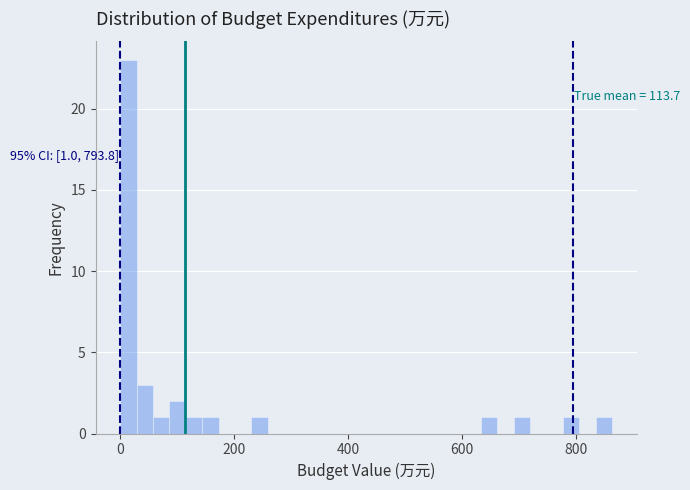

Around what value on the x-axis is the tallest bar? Give the approximate position of its centre, as read against the axis.

20